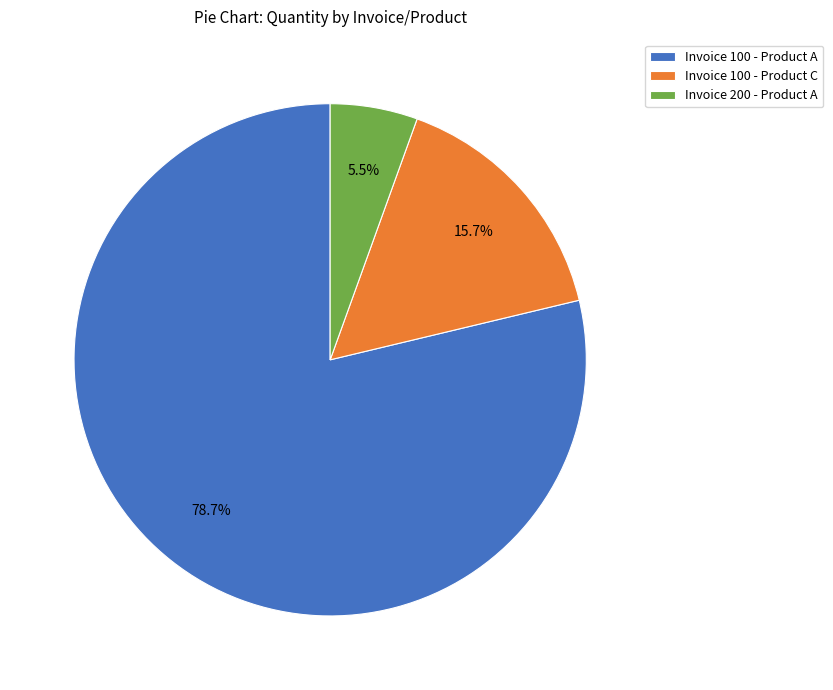

Approximately how many times larger is the value at Invoice 100 - Product A compared to Invoice 200 - Product A?

14.3